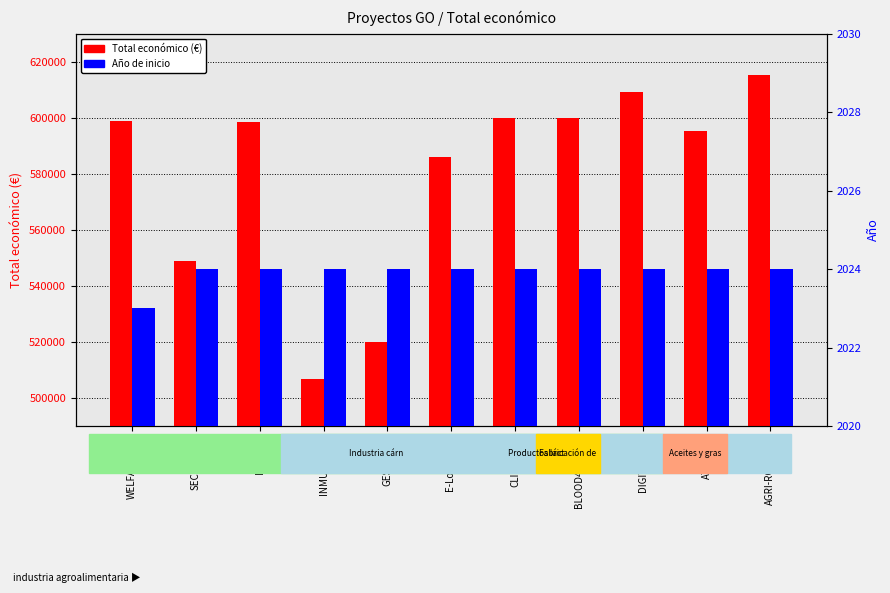

How many bars are there in total?

22